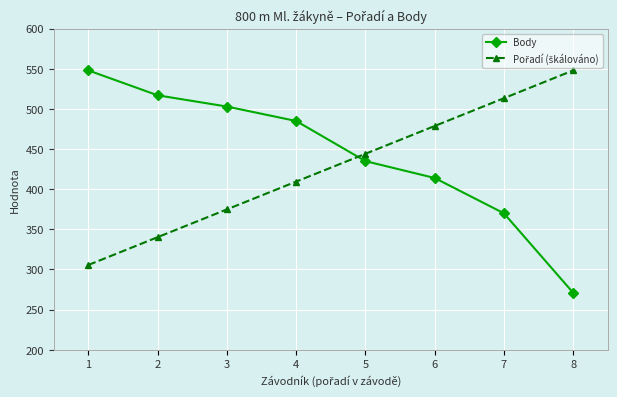

What is the smallest value displayed?

271.0